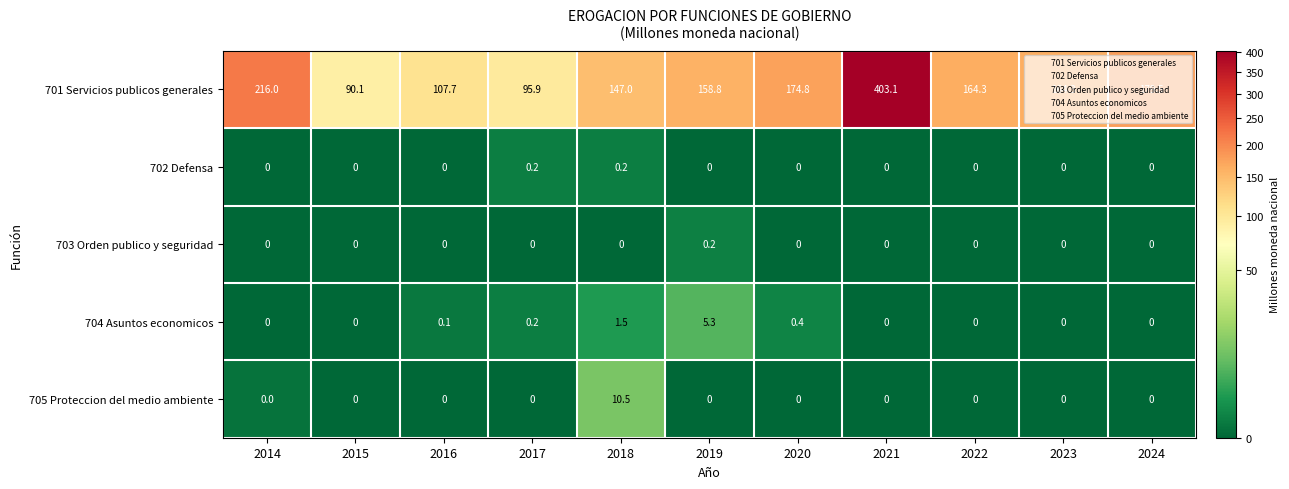

Which category has the highest value across all series?

2021